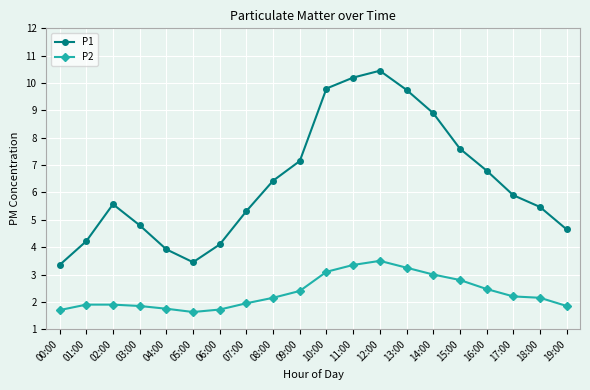

True or false: P1 and P2 cross at least once.

False